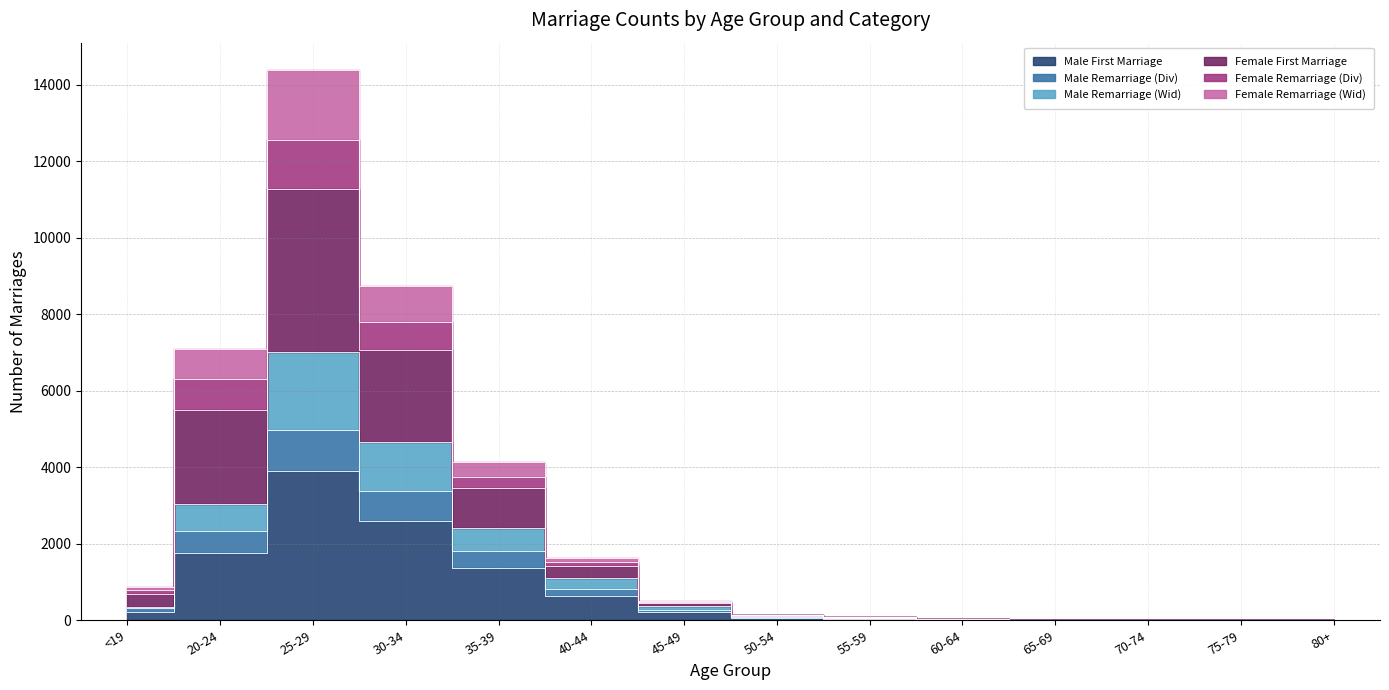

Which category has the lowest value in the Female Remarriage (Wid) series?

70-74